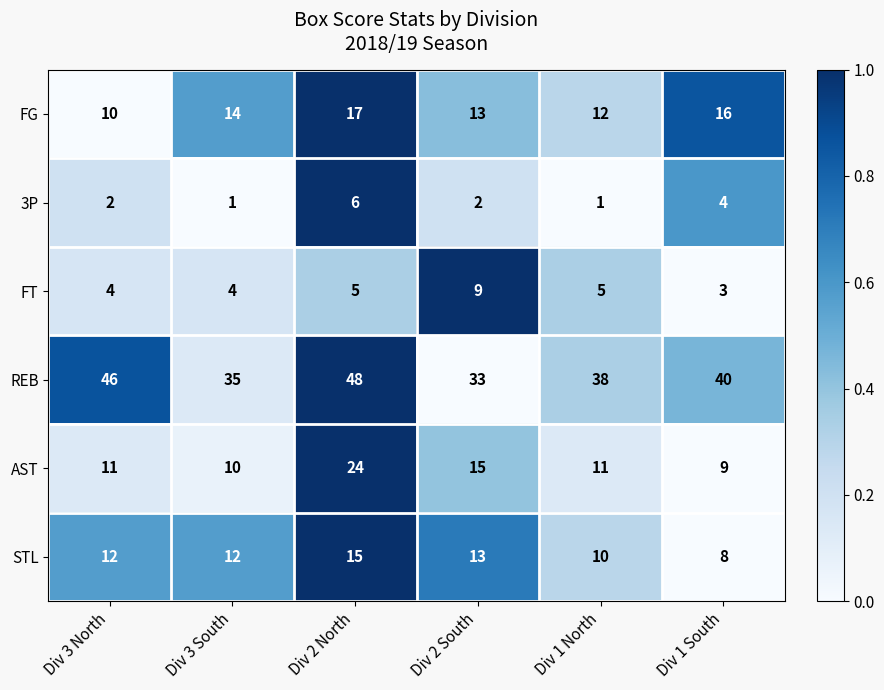

List the series in order of their peak value, highest first.

REB, AST, FG, STL, FT, 3P